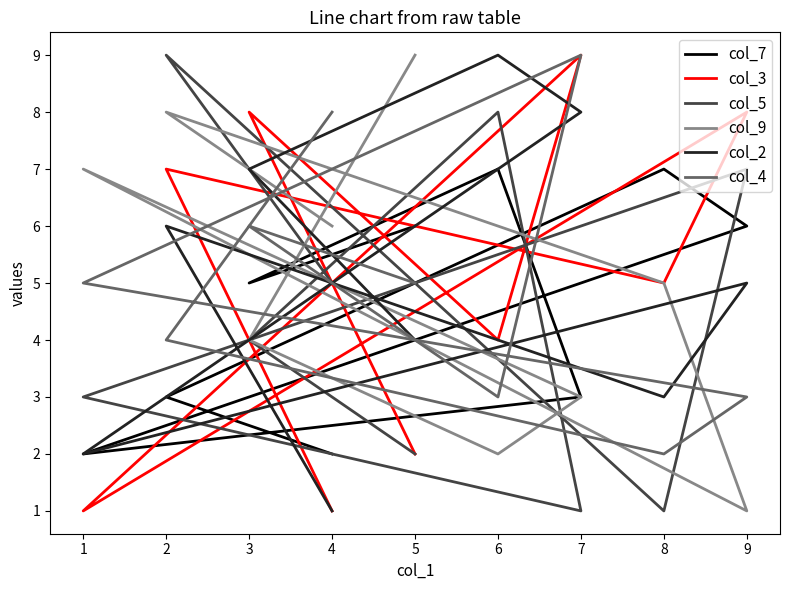

What is the value of the col_5 point at the 2nd from the left?

4